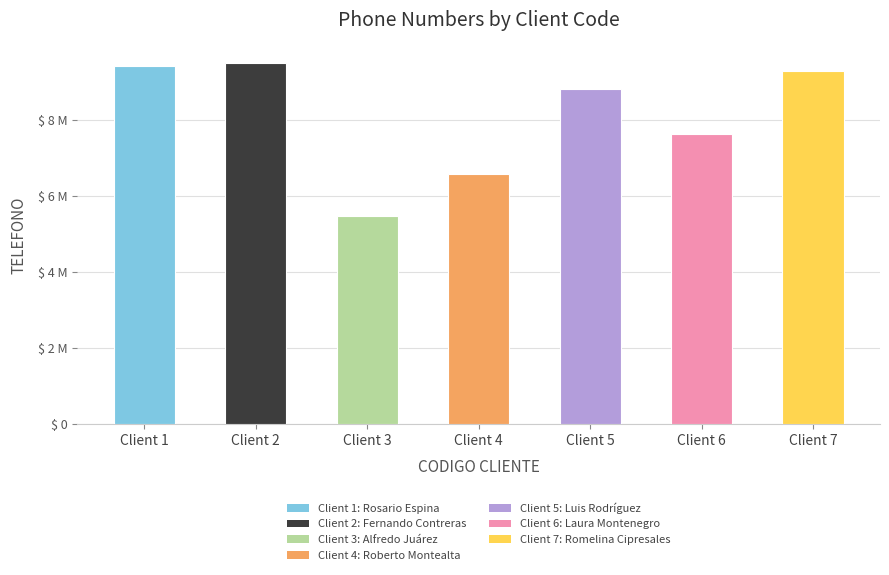

Where is the data nearest to the value 7471399?

Client 6